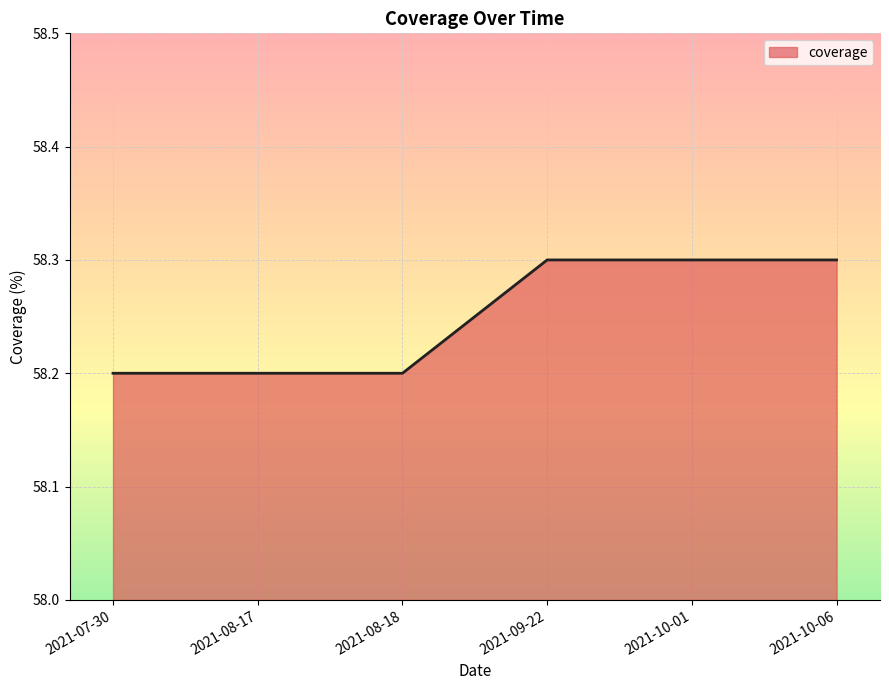

The chart shows a value of 39.4 at 2021-09-22. True or false?

False